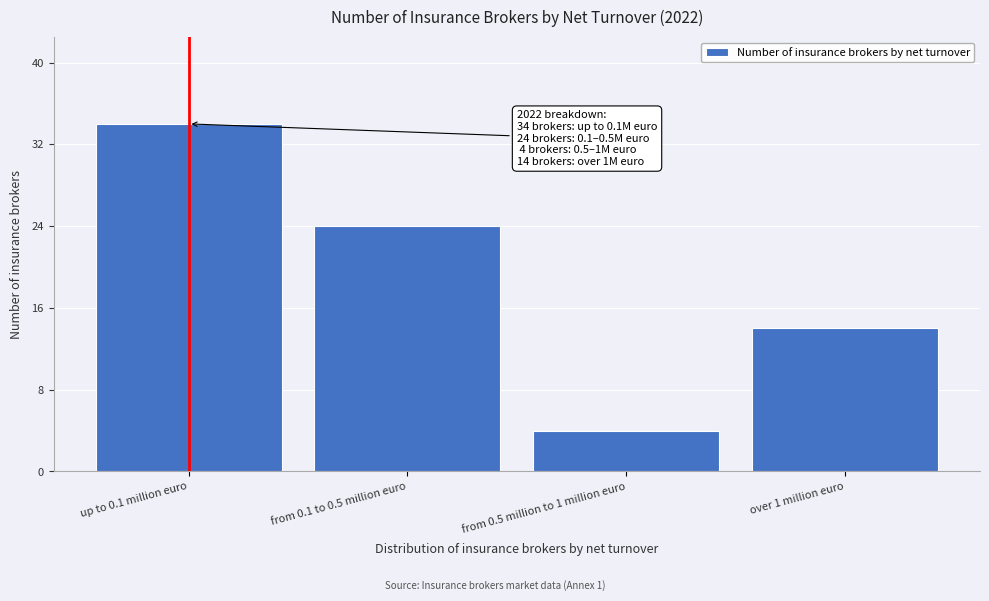

Reading left to right, list all the values displayed in this chart.

34	24	4	14